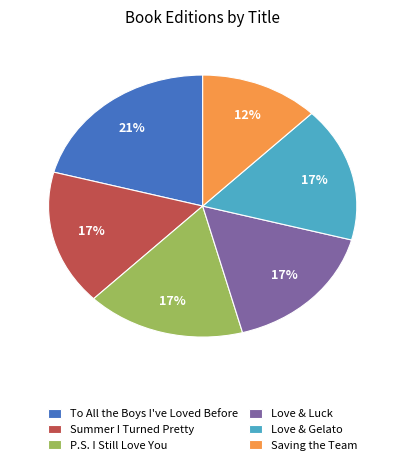

Between Love & Luck and Saving the Team, which is larger?

Love & Luck